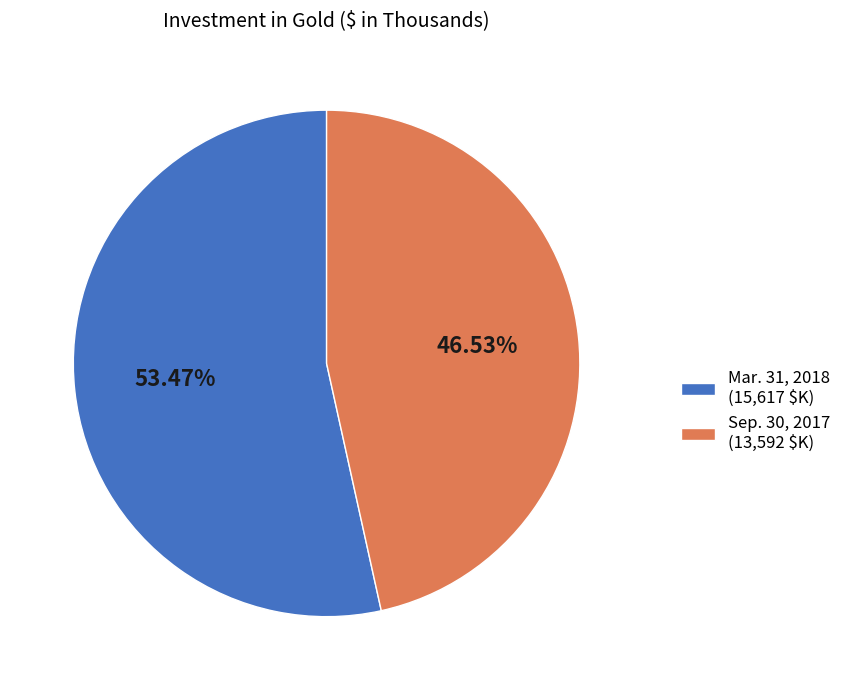

What is the largest slice in the pie chart?

Mar. 31, 2018 (15,617 $K)